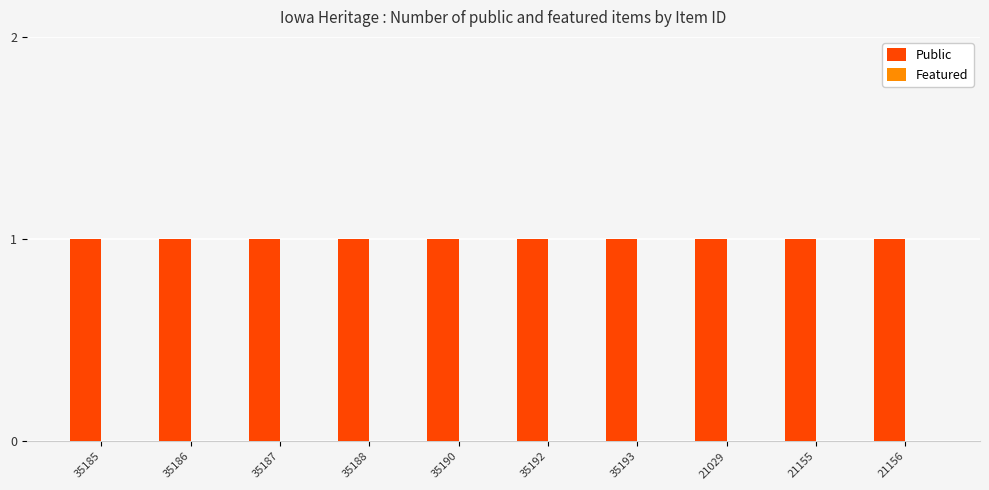

At which label does Featured reach its minimum?

35185